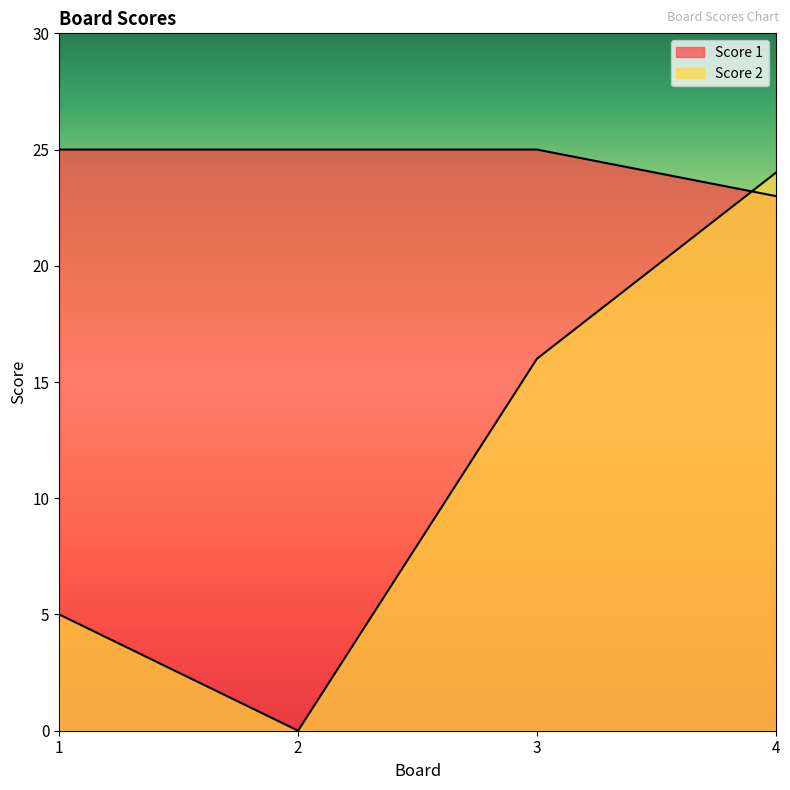

How many categories are shown in the chart?

4